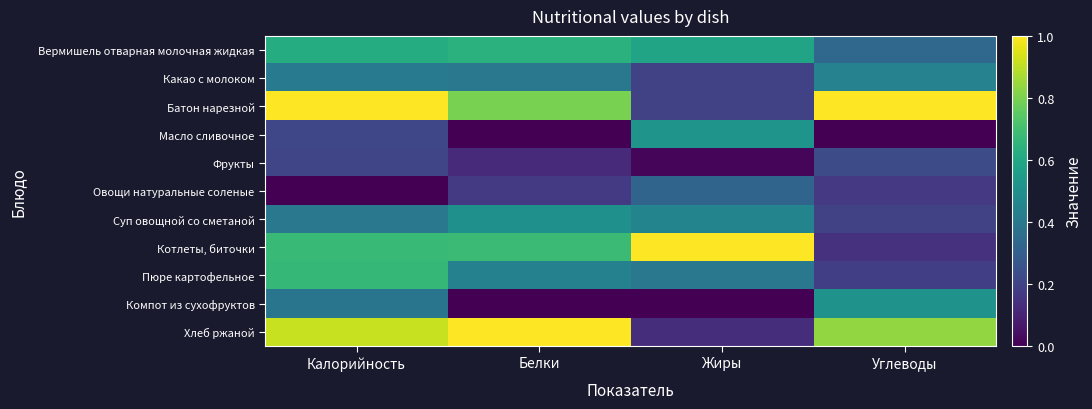

How many data points does each series have?

4